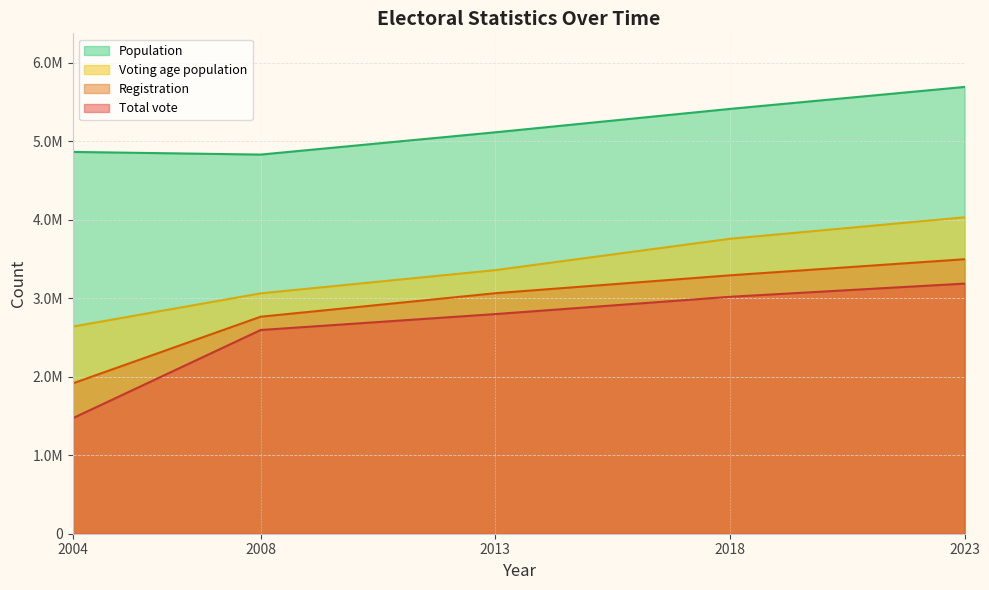

Which series has the widest spread of values?

Total vote